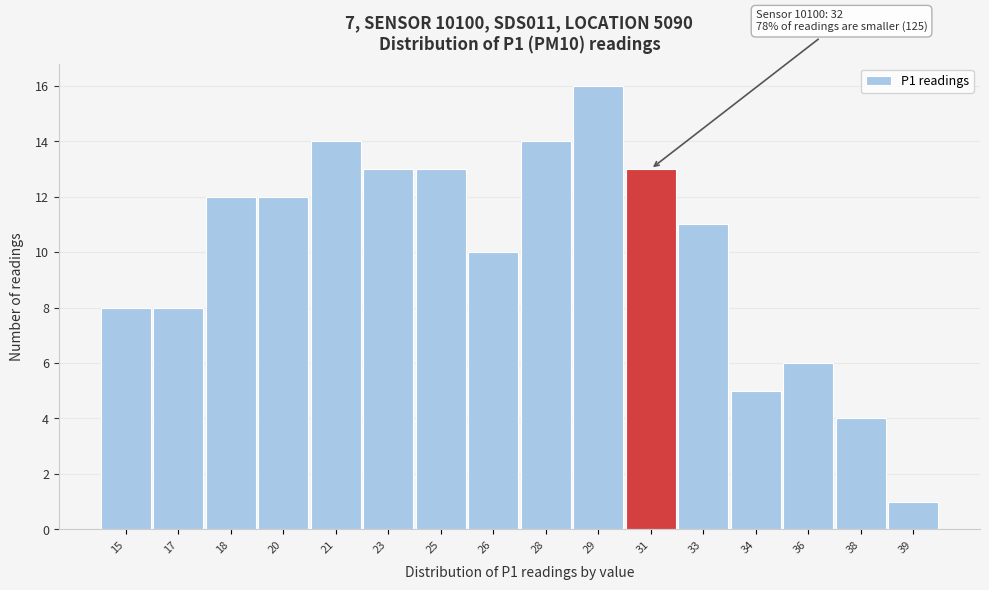

Reading right to left, extract all data points from this chart.

1	4	6	5	11	13	16	14	10	13	13	14	12	12	8	8